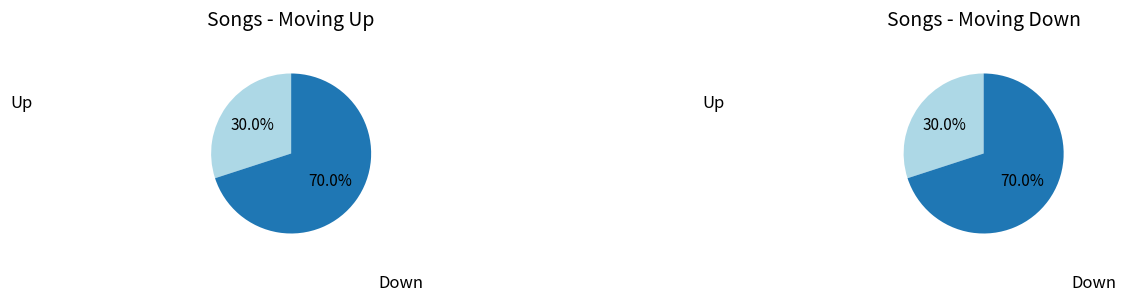

Count the number of slices in the pie.

2